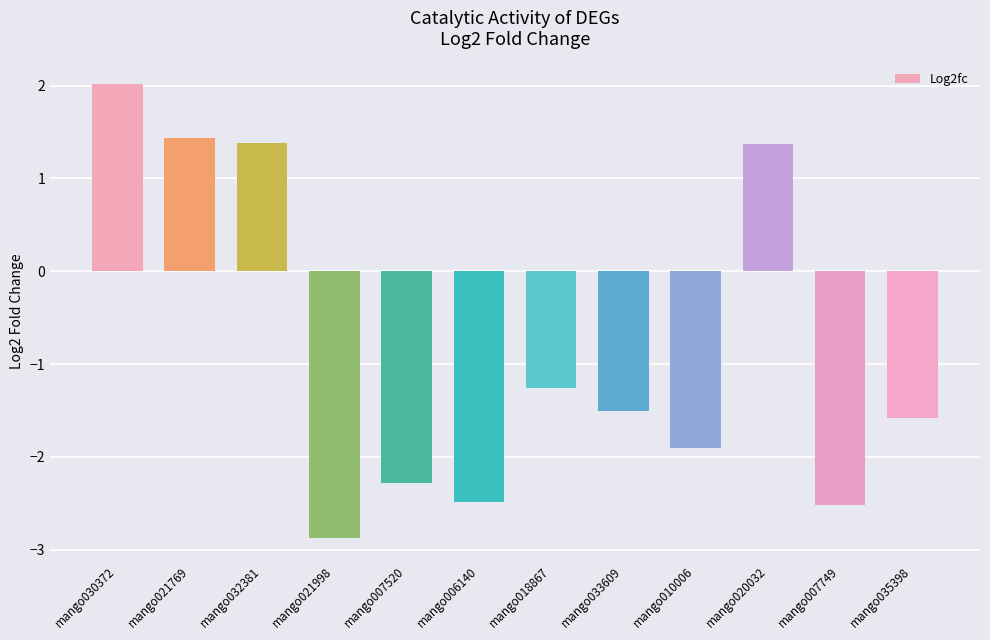

What is the label of the 7th bar from the left?

mango018867